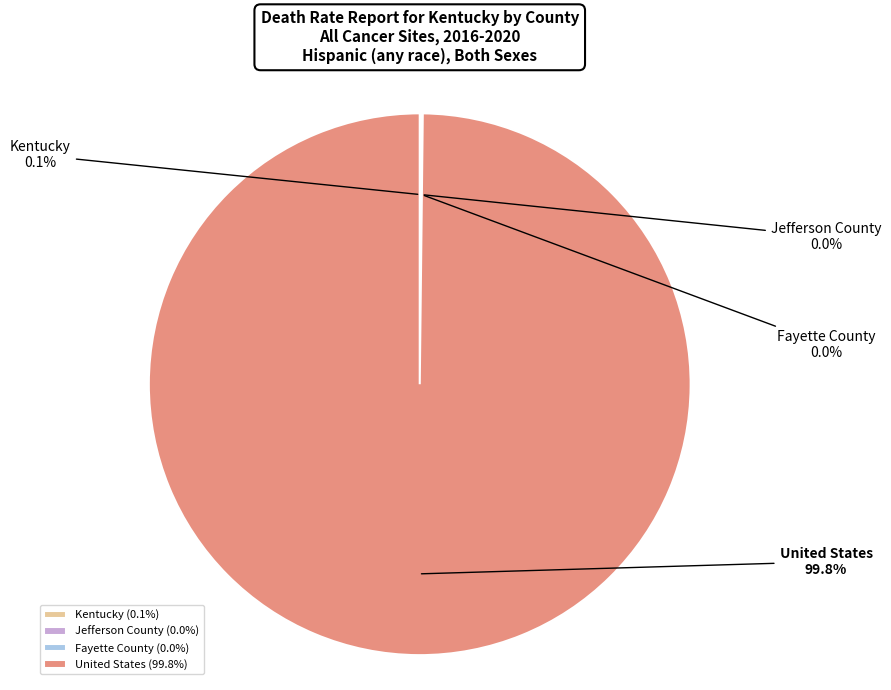

Does United States represent more than half of the total?

Yes